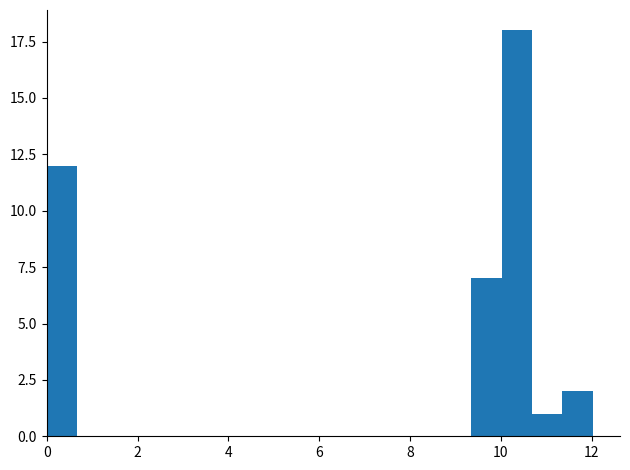

Read against the x-axis, roughly where is the centre of the tallest bar?

10.4